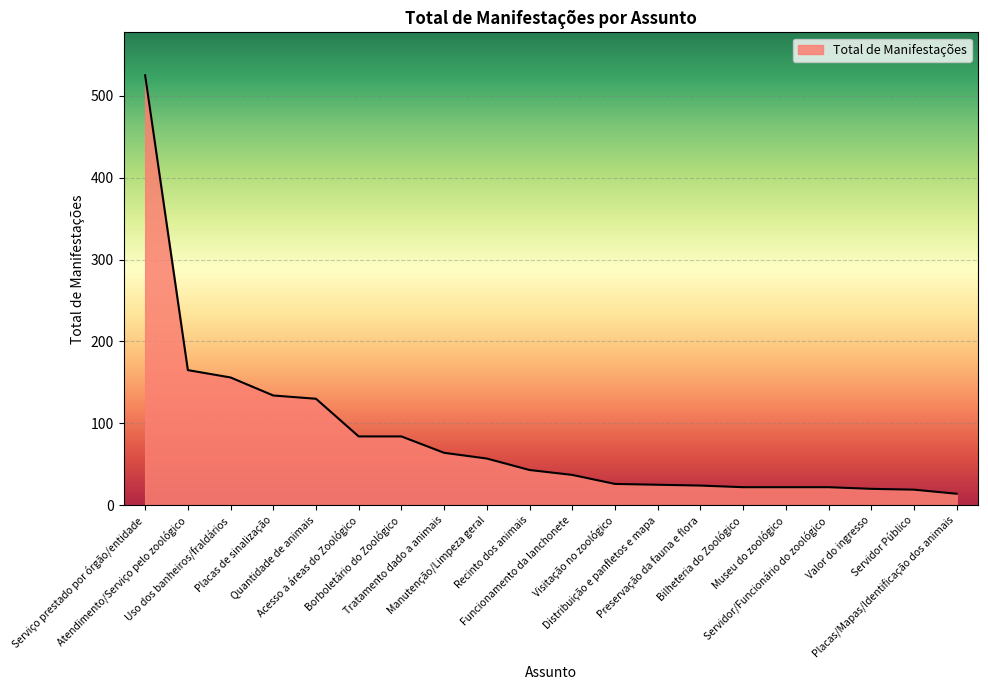

At which category does the chart reach its peak across all series?

Serviço prestado por órgão/entidade